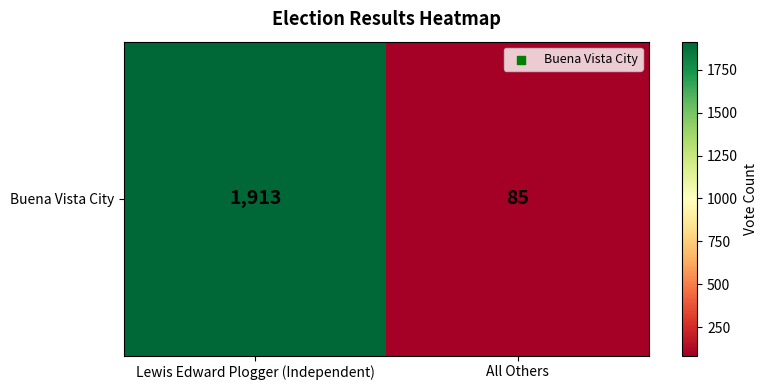

Which category has the highest value across all series?

Lewis Edward Plogger (Independent)